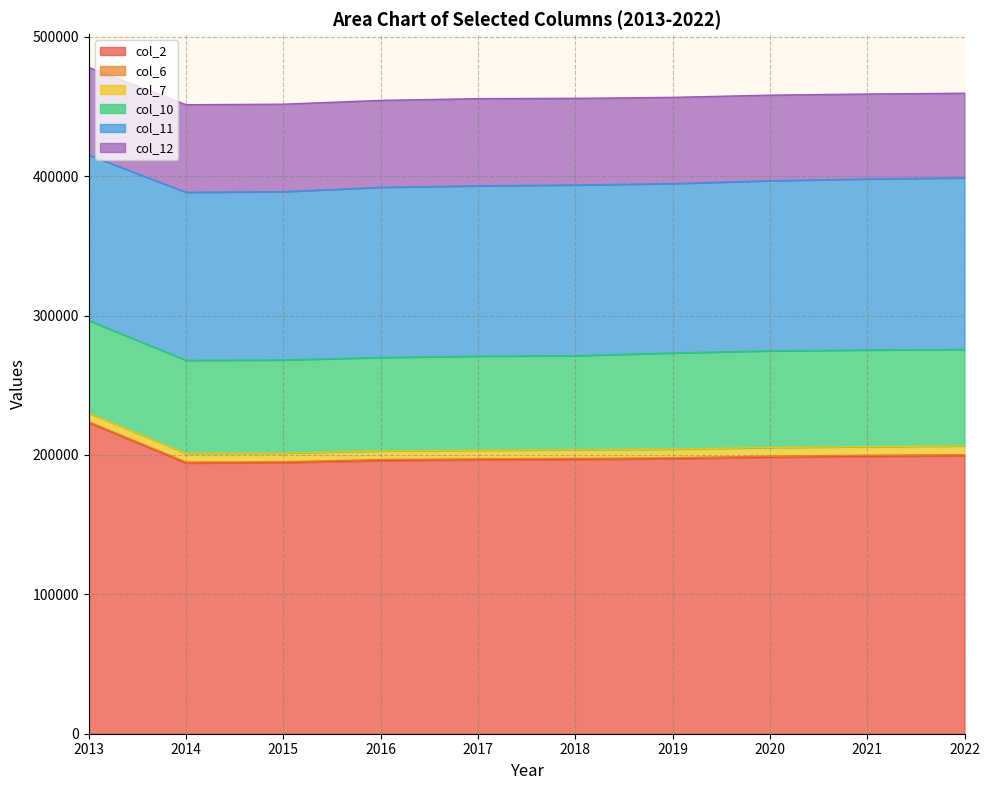

List the labels in order of col_7 value, largest first.

2022, 2019, 2020, 2021, 2017, 2014, 2015, 2016, 2013, 2018